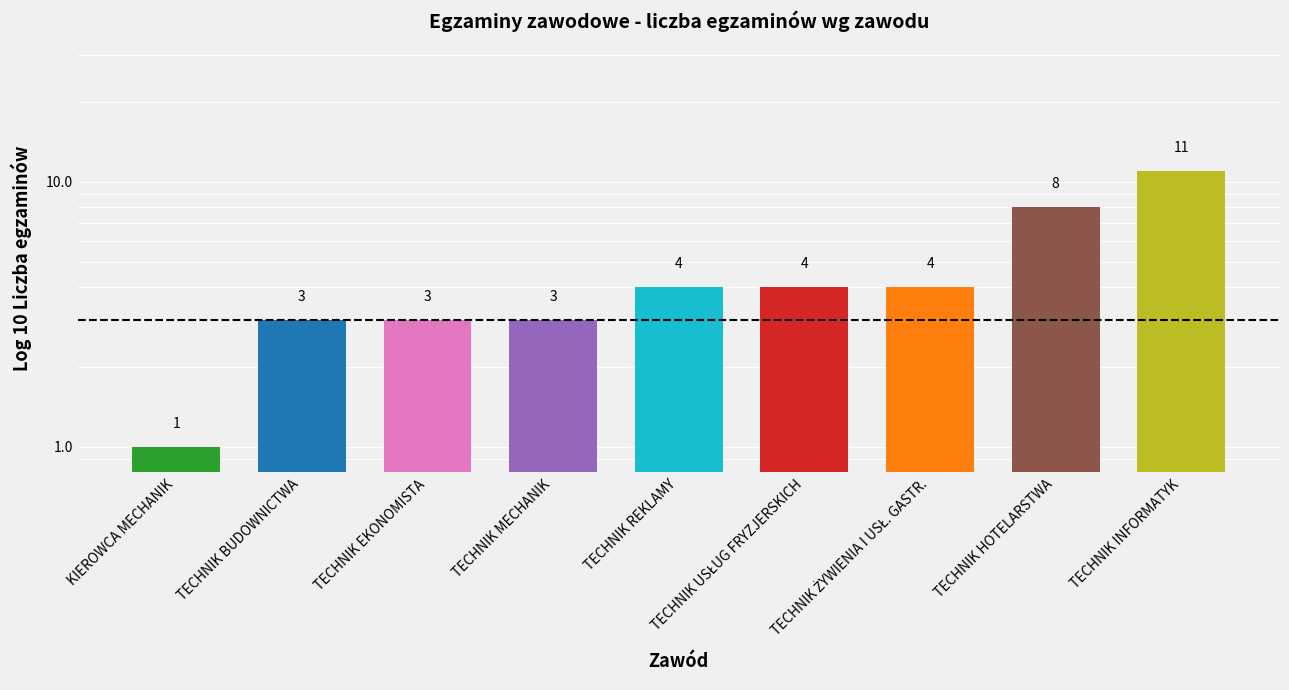

Reading left to right, extract all data points from this chart.

KIEROWCA MECHANIK=1	TECHNIK BUDOWNICTWA=3	TECHNIK EKONOMISTA=3	TECHNIK MECHANIK=3	TECHNIK REKLAMY=4	TECHNIK USŁUG FRYZJERSKICH=4	TECHNIK ŻYWIENIA I USŁ. GASTR.=4	TECHNIK HOTELARSTWA=8	TECHNIK INFORMATYK=11